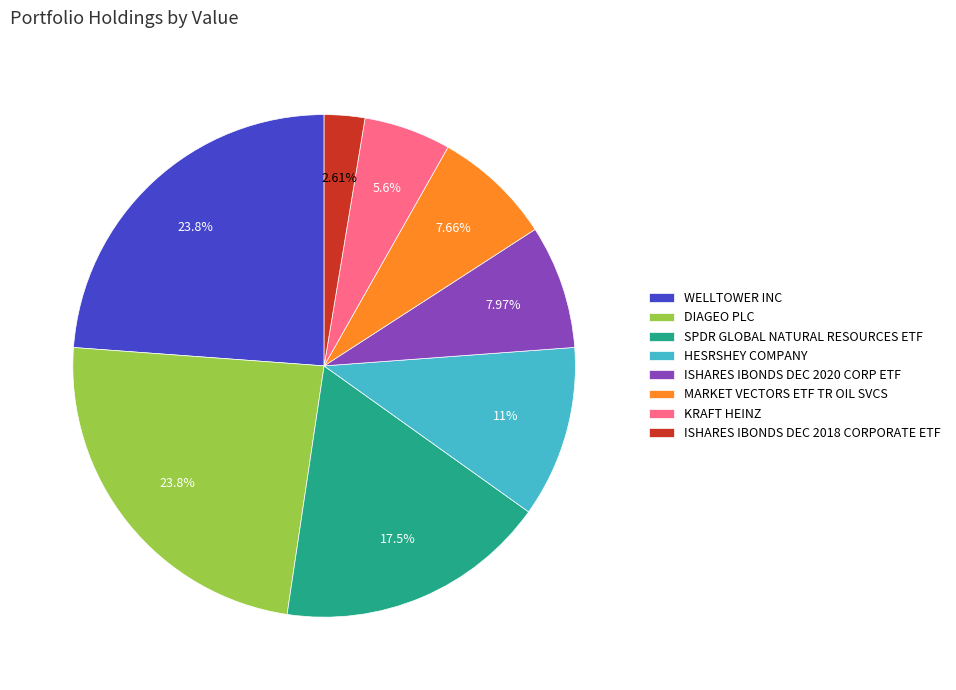

Approximately how many times larger is the value at HESRSHEY COMPANY compared to SPDR GLOBAL NATURAL RESOURCES ETF?

0.6